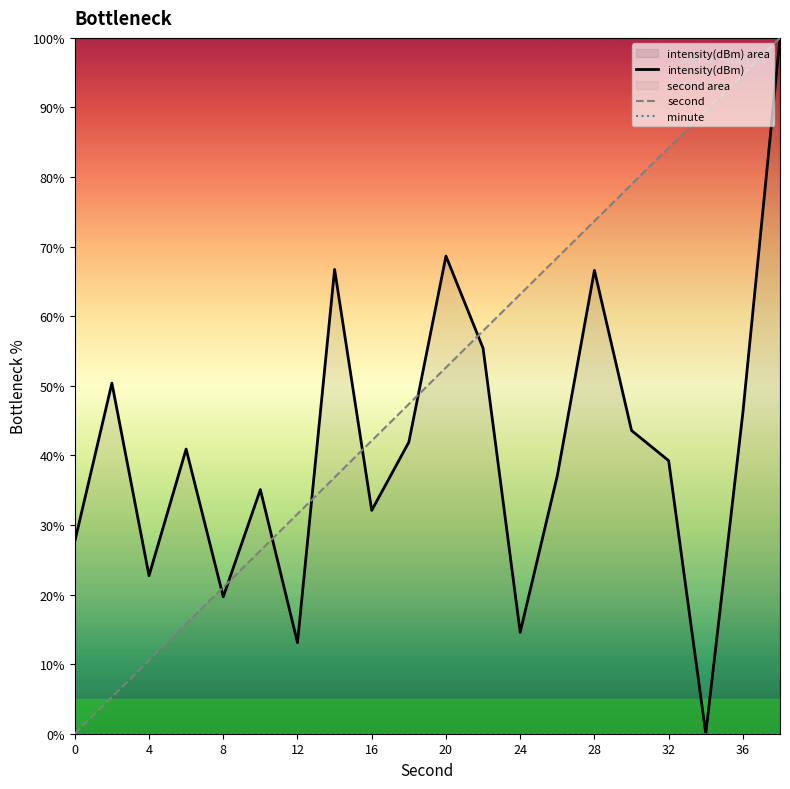

True or false: second and minute cross at least once.

False